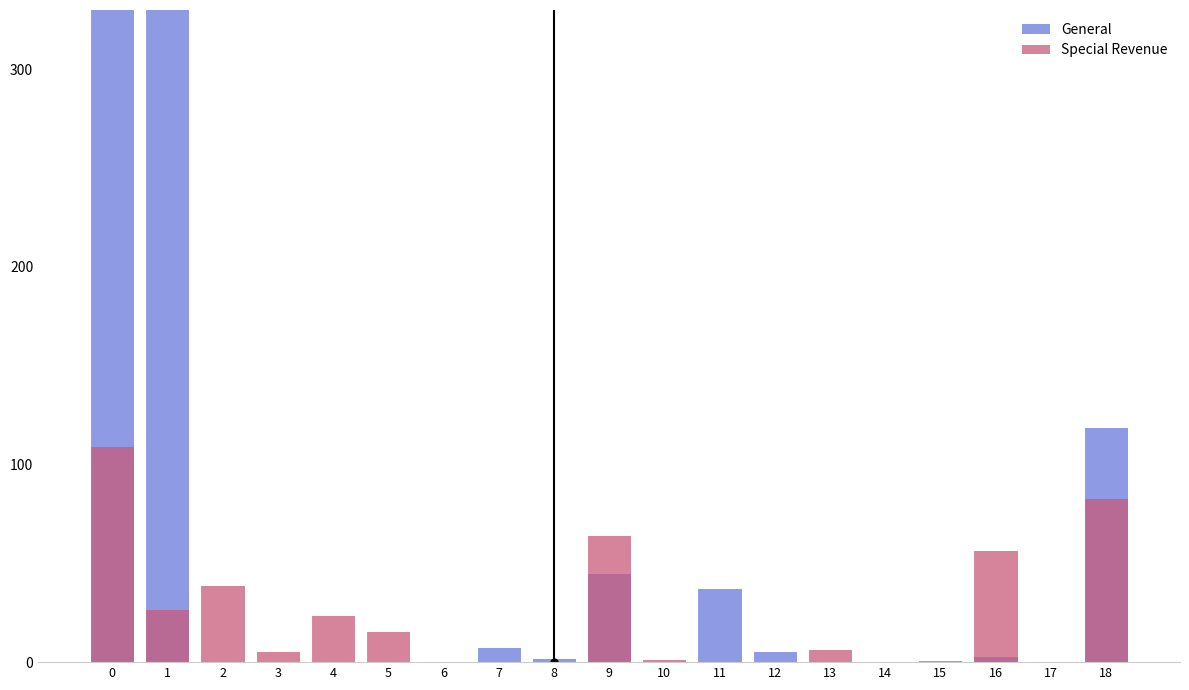

Rank the series by their maximum value, from lowest to highest.

Special Revenue, General